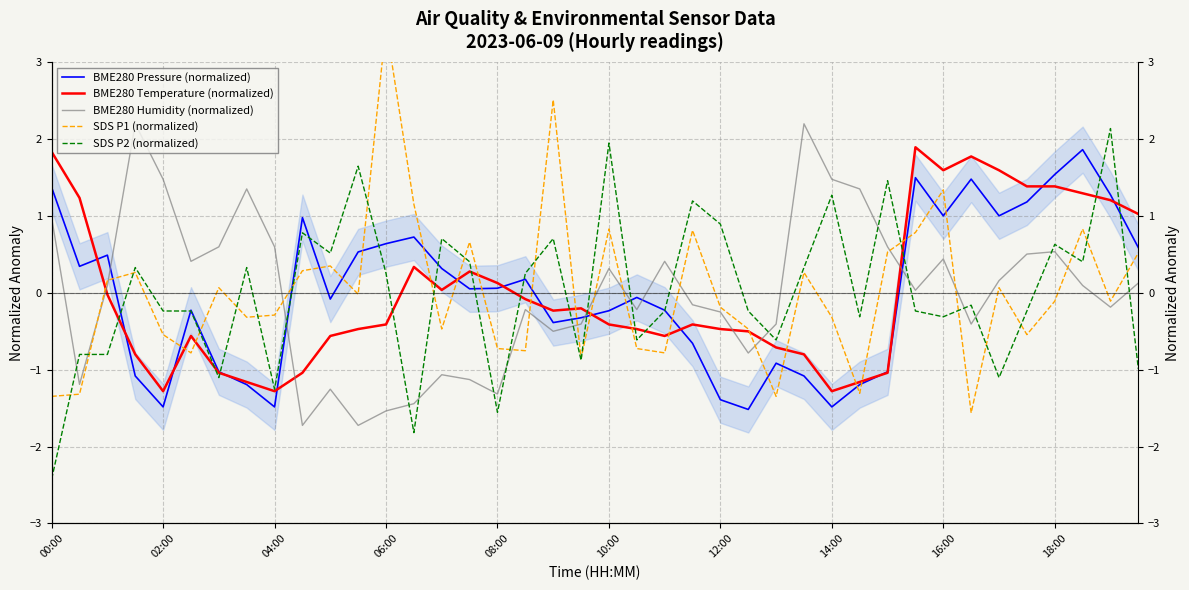

What is the difference between the maximum and minimum values in the BME280 Pressure (normalized) series?

3.4